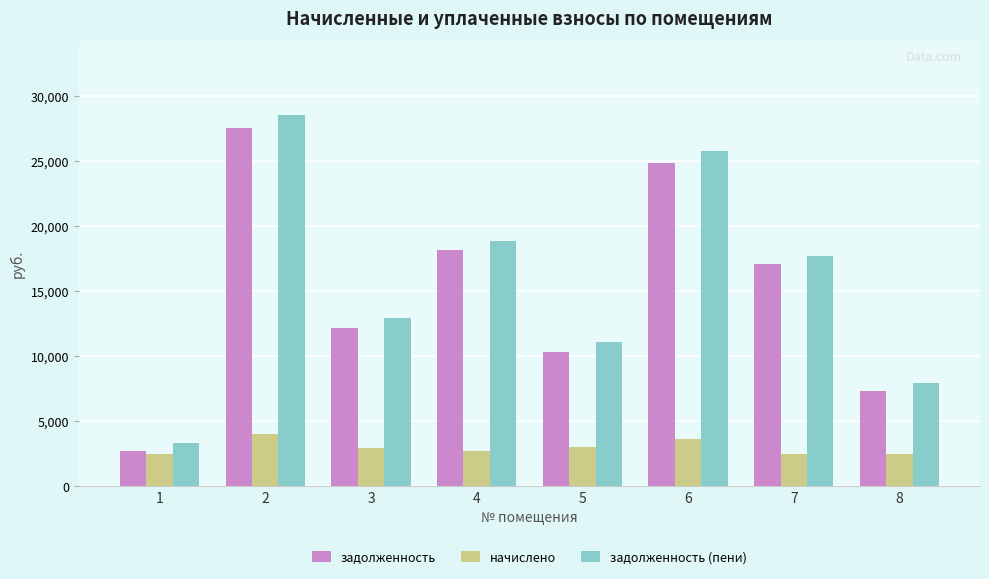

What is the difference between the highest and lowest values at 6?

22131.4